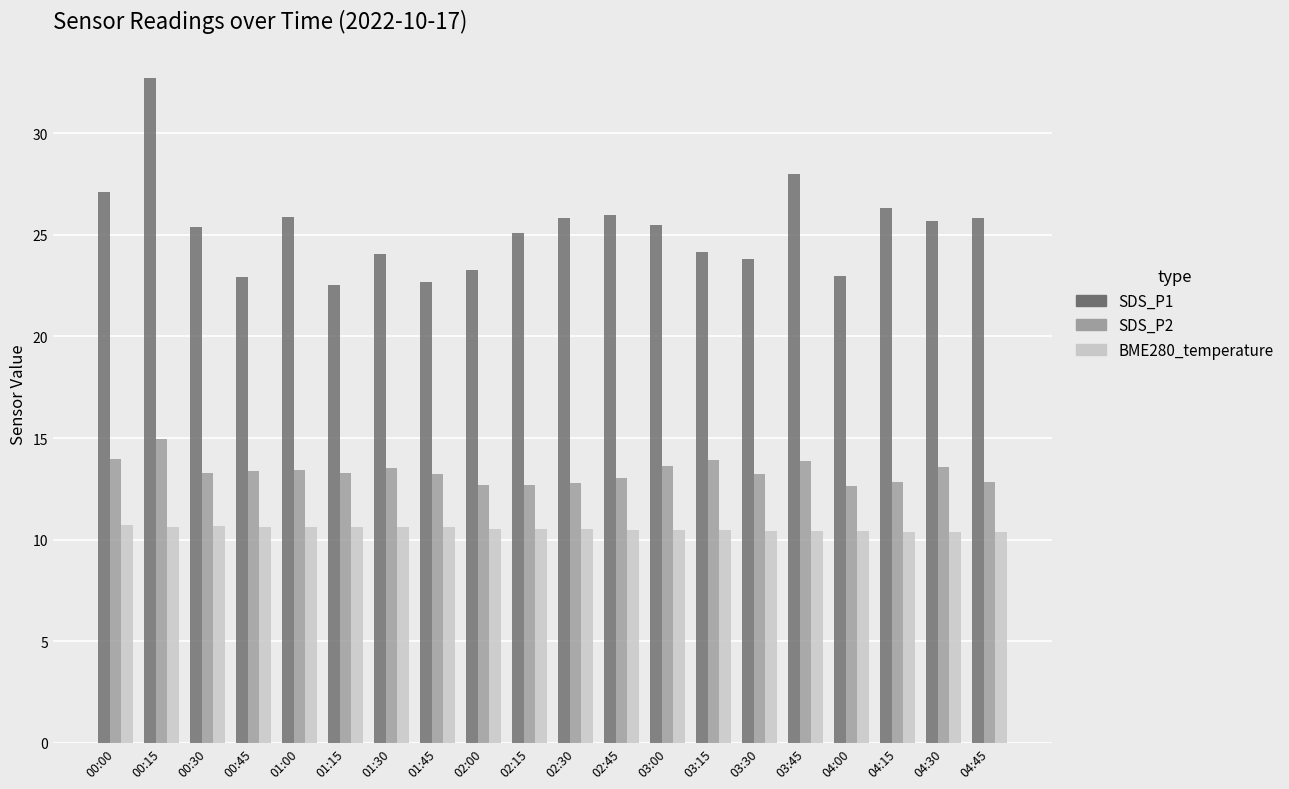

What is the label of the 15th bar from the left?

03:30